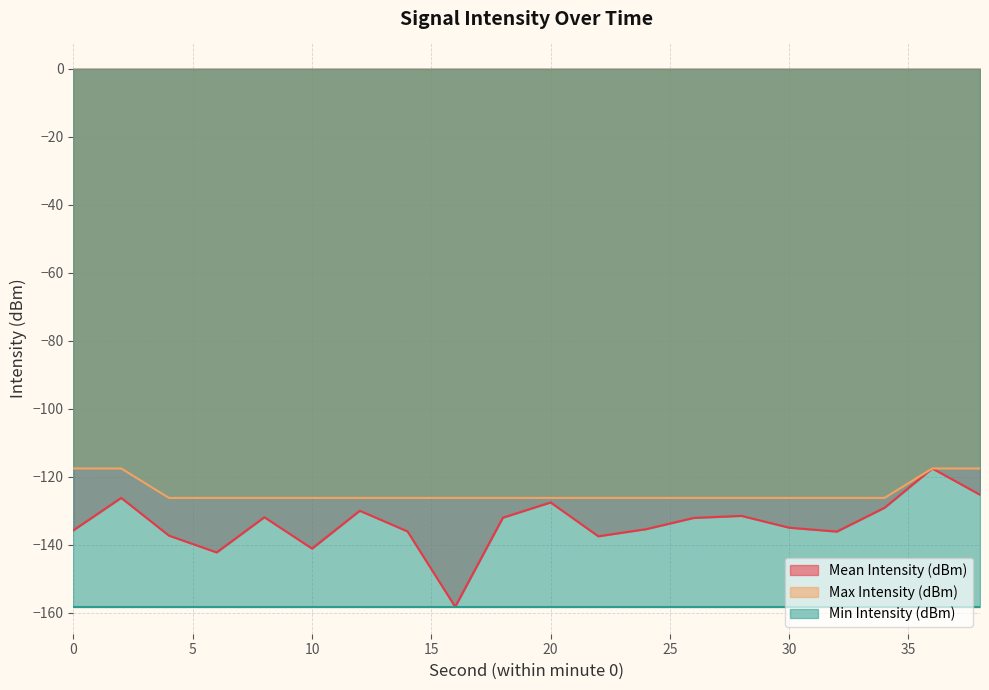

True or false: Mean Intensity (dBm) has more than 0 interior local peaks.

True